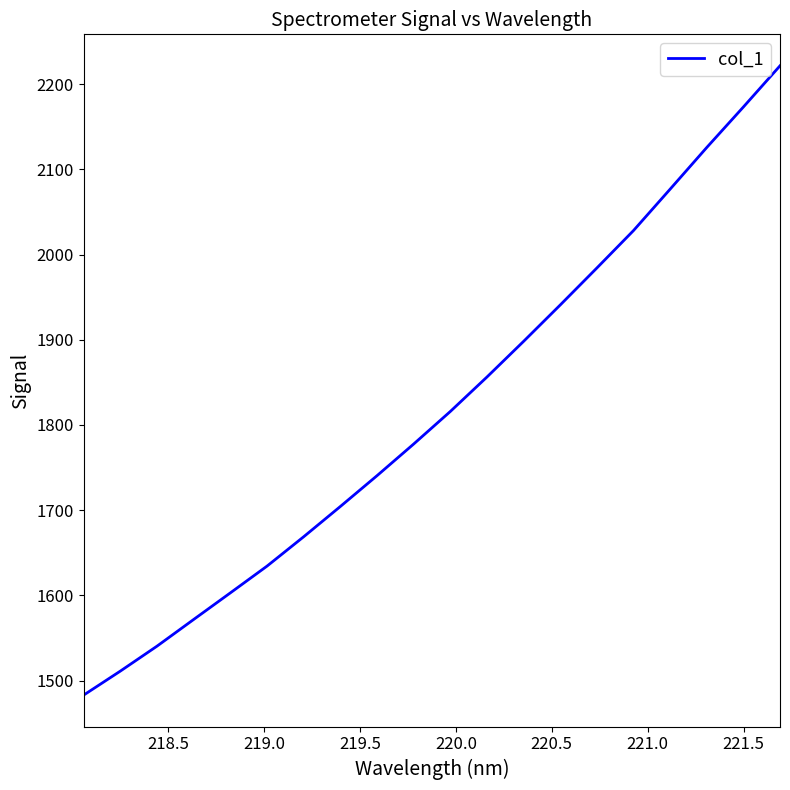

What is the difference between the maximum and minimum values?

738.4